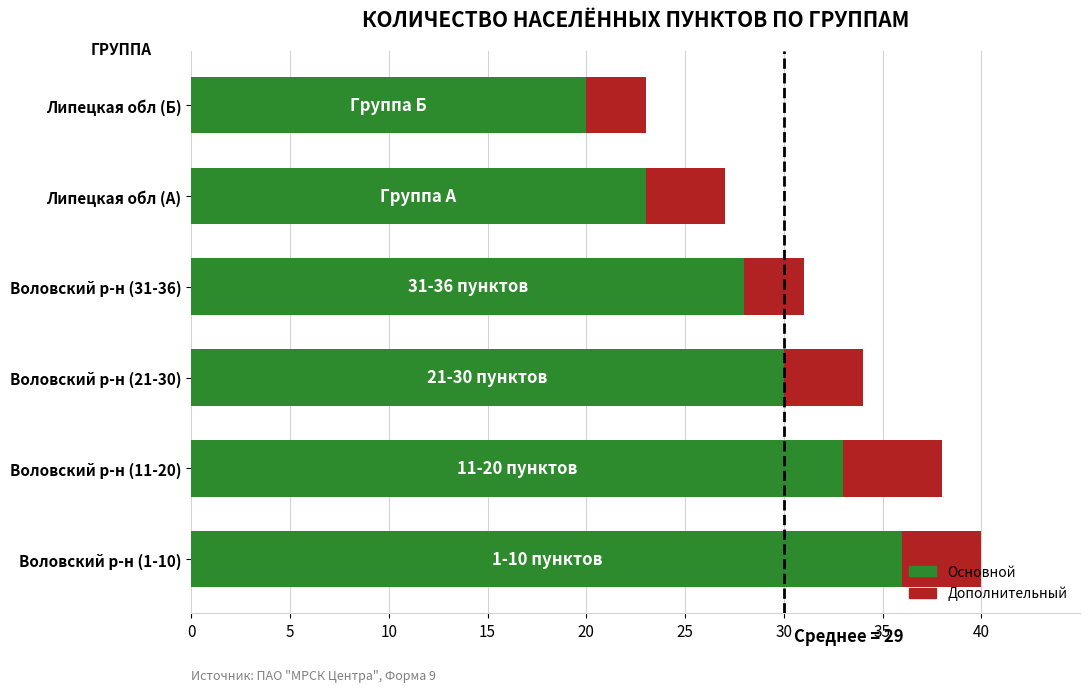

The Основной series shows 7 at Воловский р-н (11-20). True or false?

False